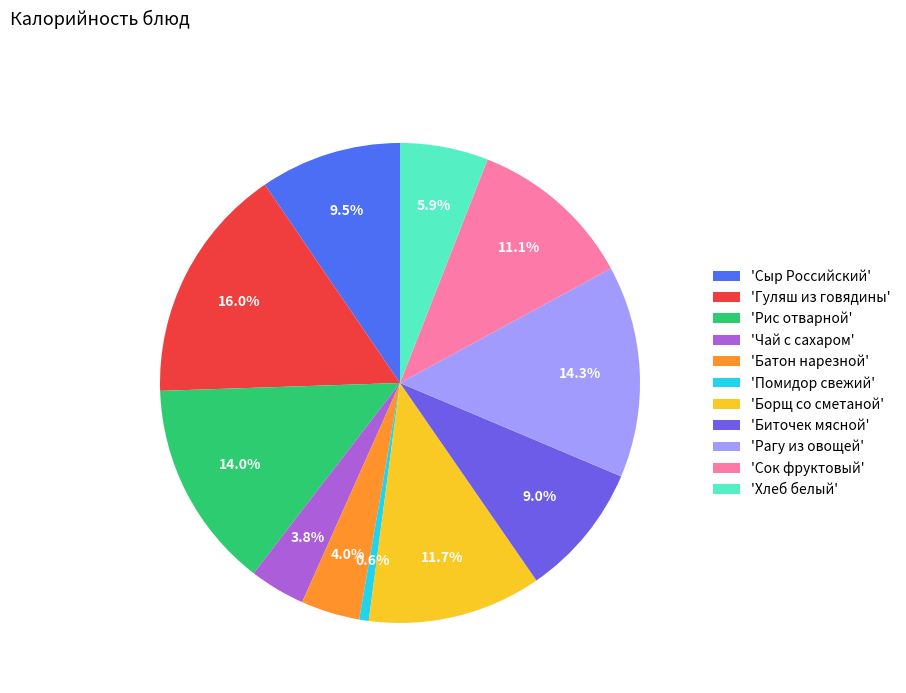

What is the smallest slice in the pie chart?

'Помидор свежий'